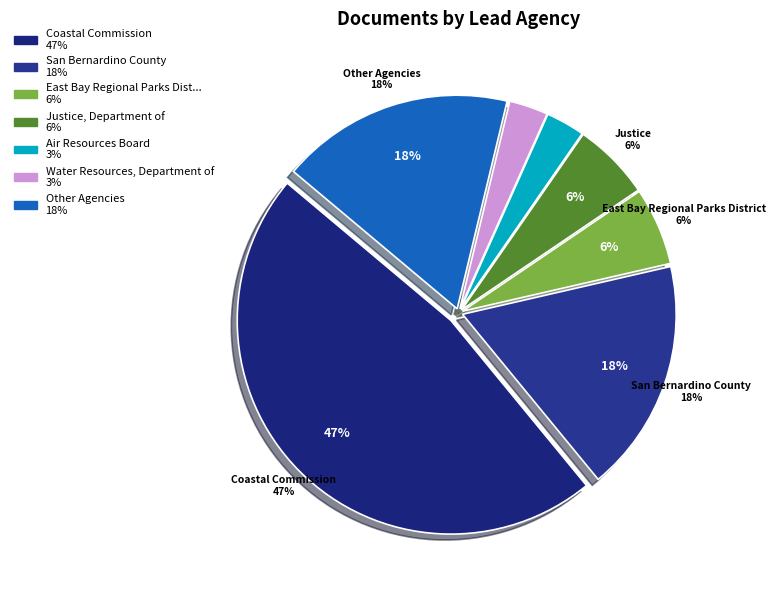

Which slice is the smallest?

Air Resources Board